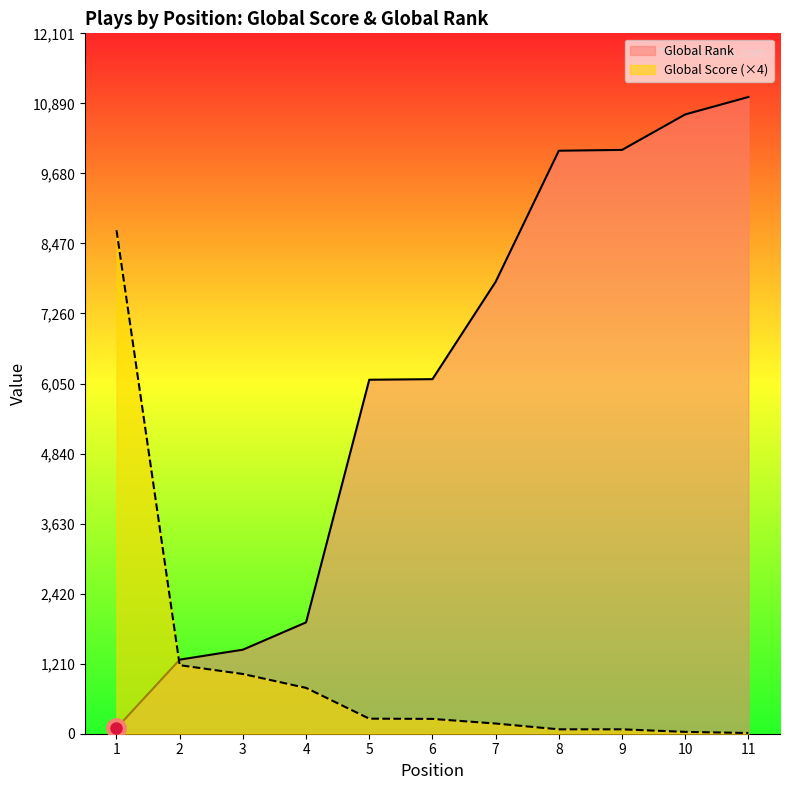

What is the difference between the maximum and minimum values in the Global Score series?

8688